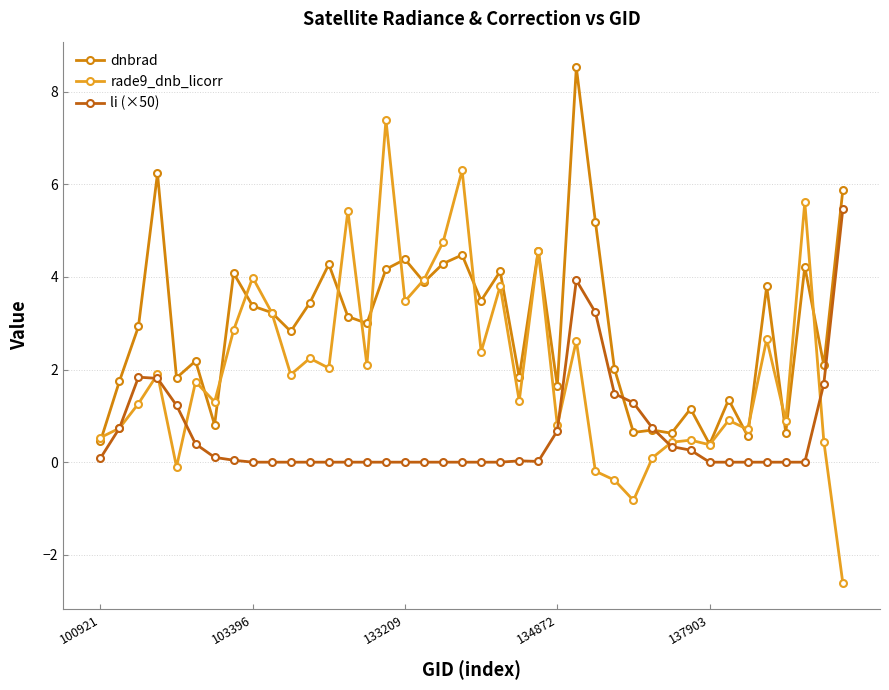

What is the highest value of the dnbrad series?

8.5